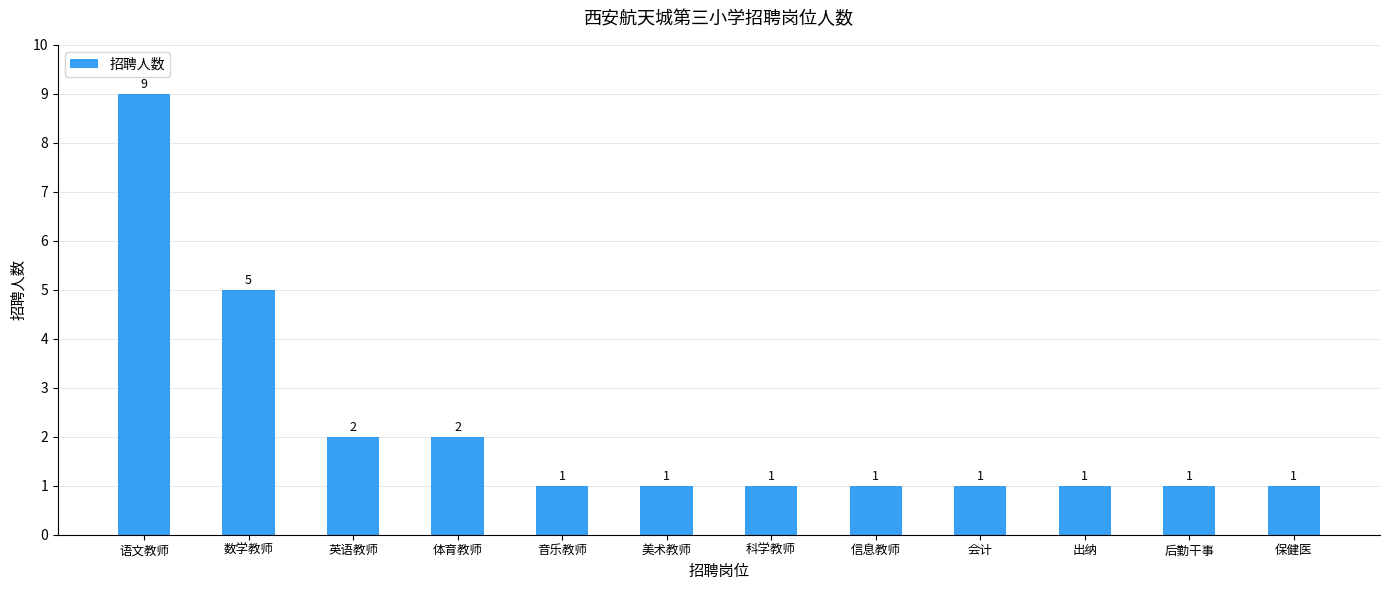

What is the ratio of the value at 英语教师 to the value at 信息教师?

2.0